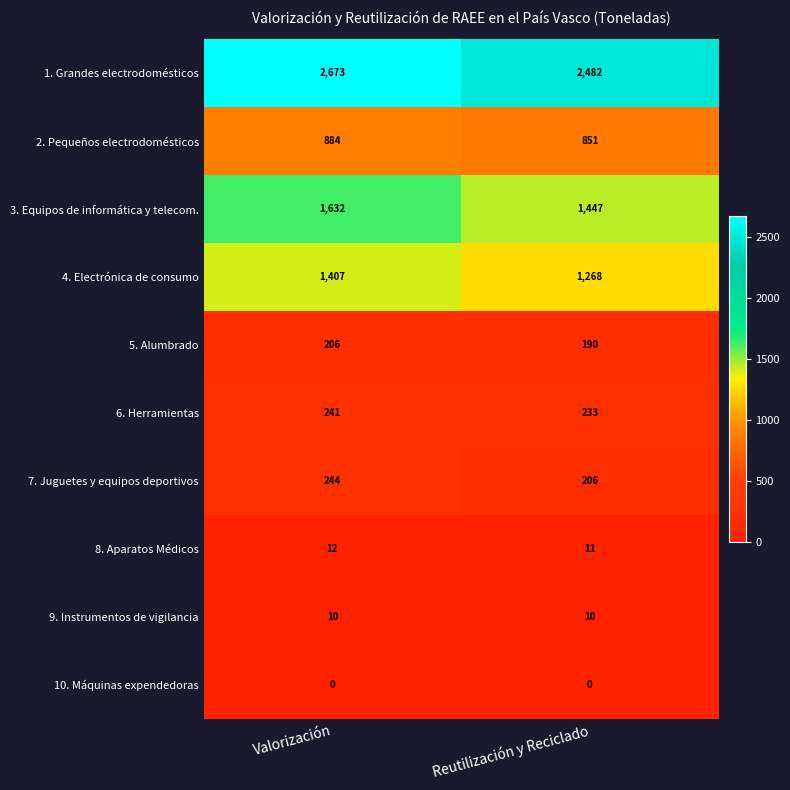

At Valorización, list the series in order from smallest to largest.

10. Máquinas expendedoras, 9. Instrumentos de vigilancia, 8. Aparatos Médicos, 5. Alumbrado, 6. Herramientas, 7. Juguetes y equipos deportivos, 2. Pequeños electrodomésticos, 4. Electrónica de consumo, 3. Equipos de informática y telecom., 1. Grandes electrodomésticos